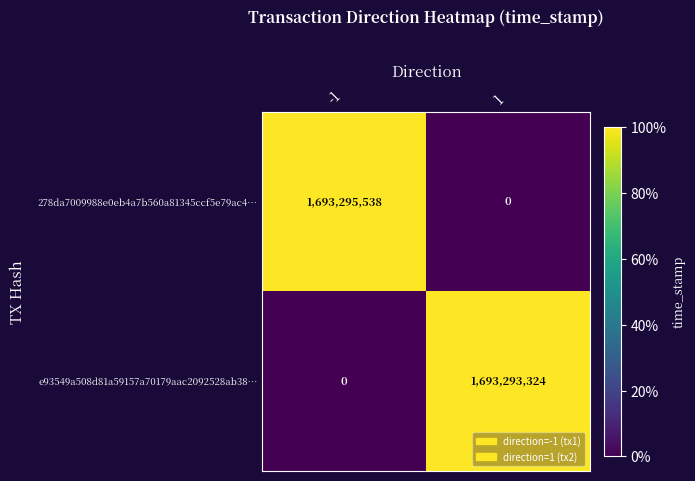

List the series in order of their peak value, highest first.

278da7009988e0eb4a7b560a81345ccf5e79ac4…, e93549a508d81a59157a70179aac2092528ab38…